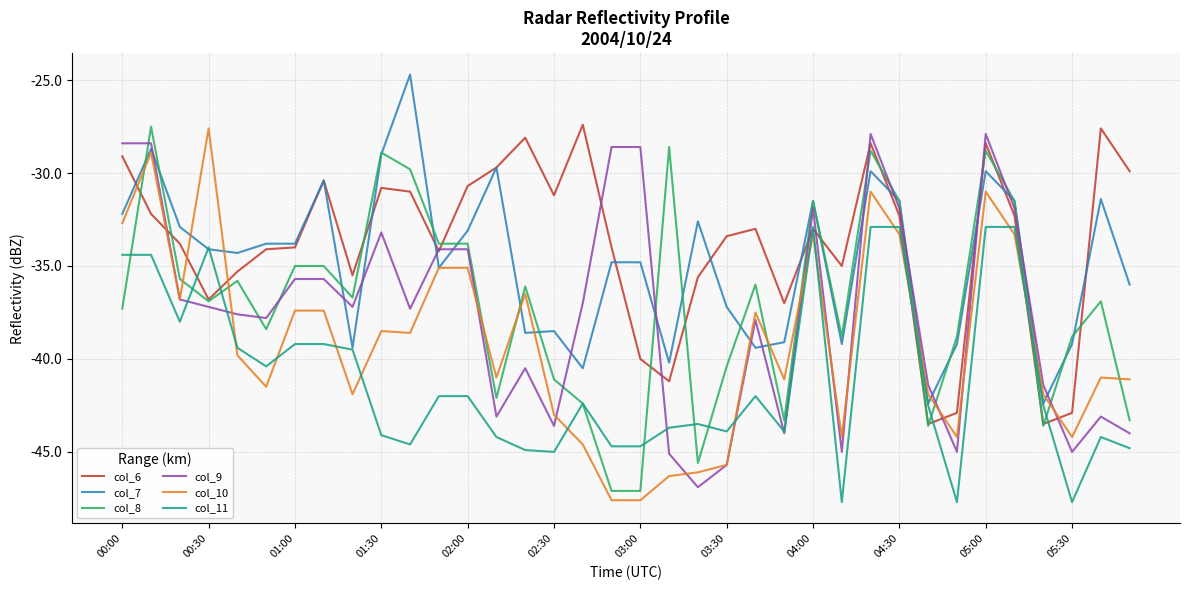

What is the greatest value displayed?

-24.7